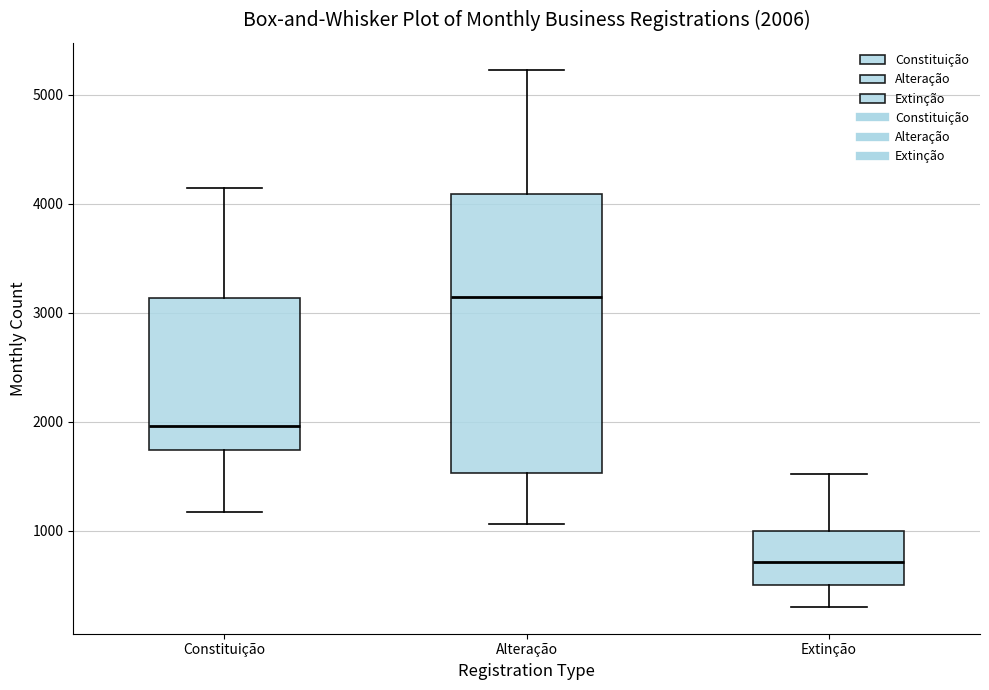

Which box is the tallest, from its lower edge to its upper edge?

Alteração